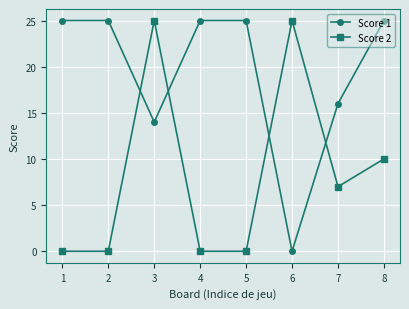

Does the chart have visible grid lines?

Yes